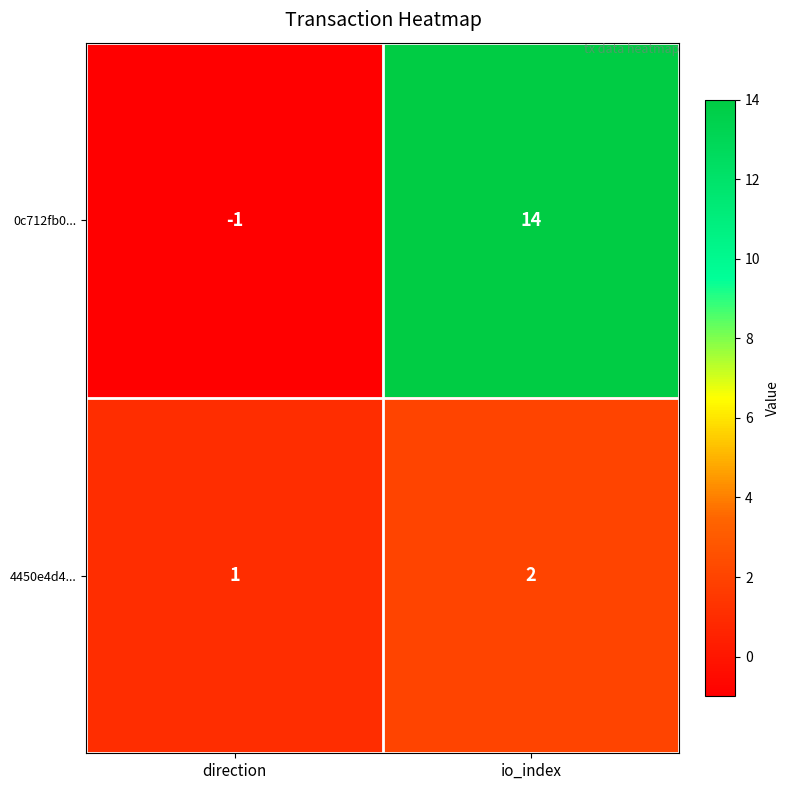

What is the highest value of the 0c712fb0... series?

14